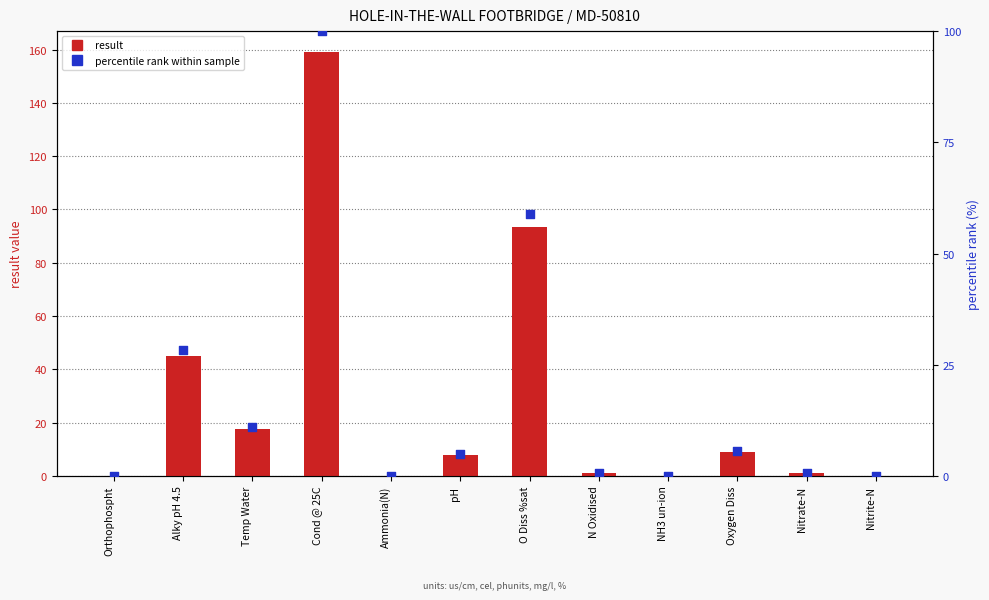

Which series has the largest Y range (max minus min)?

result